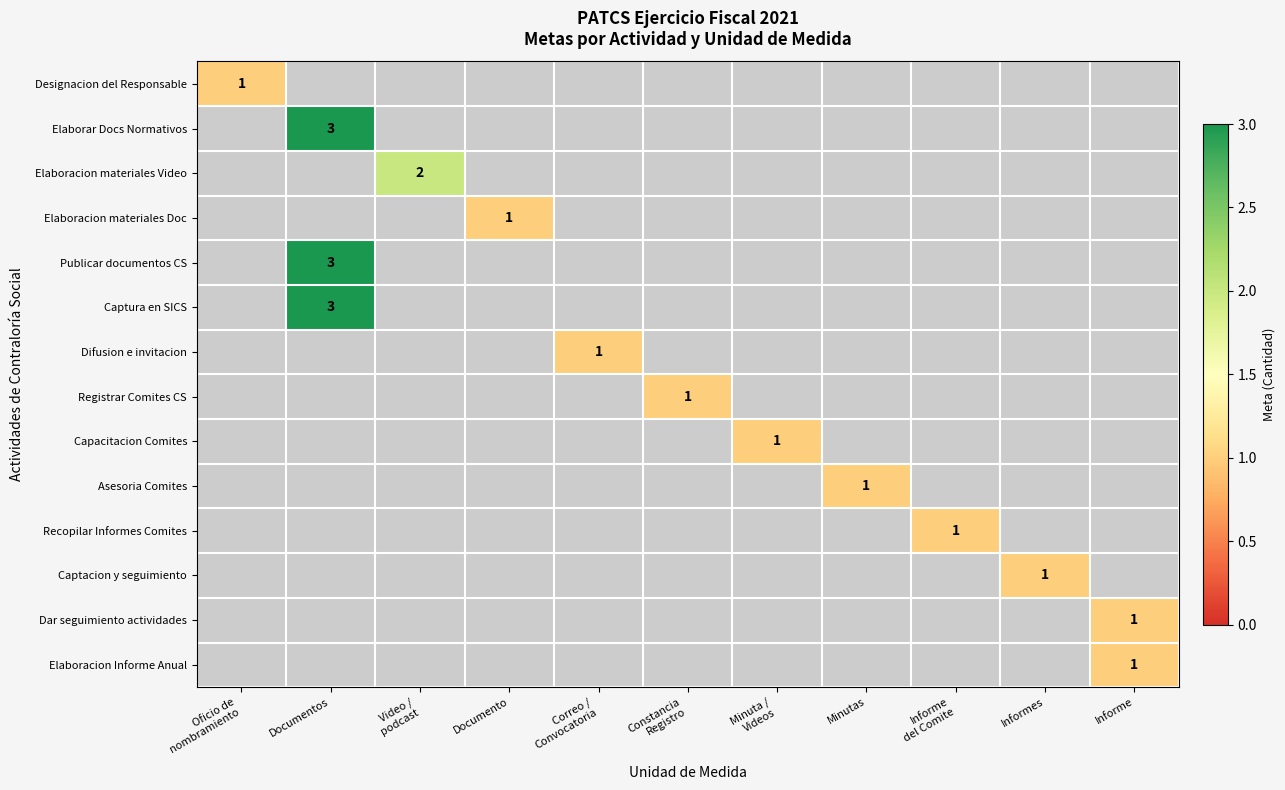

The value of Asesoria Comites at Minutas is 1. True or false?

True